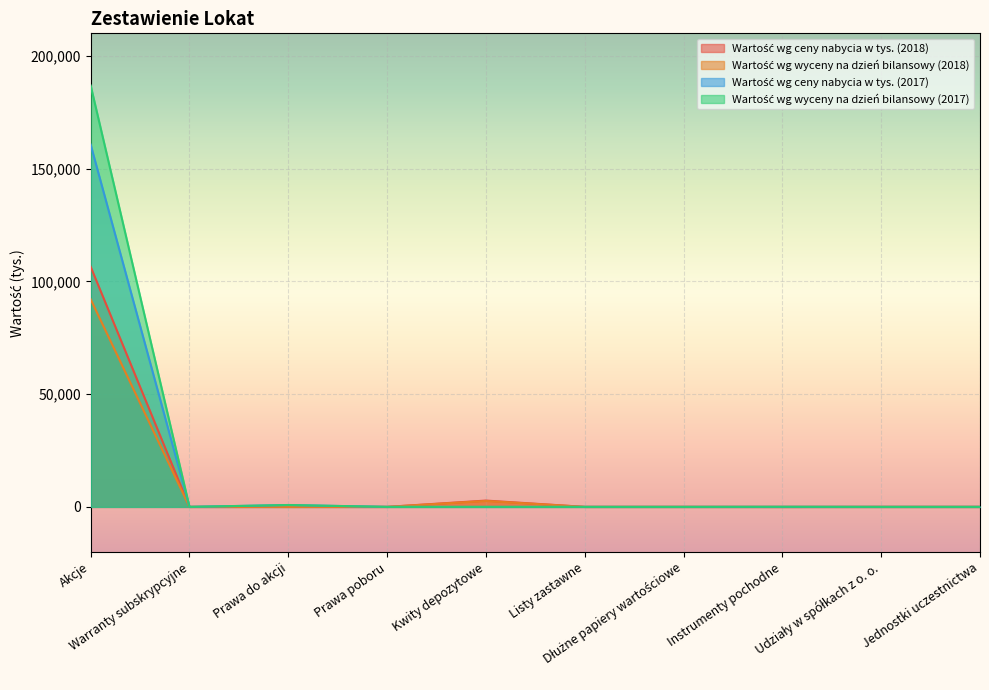

Which series has the largest total across all categories?

Wartość wg wyceny na dzień bilansowy (2017)